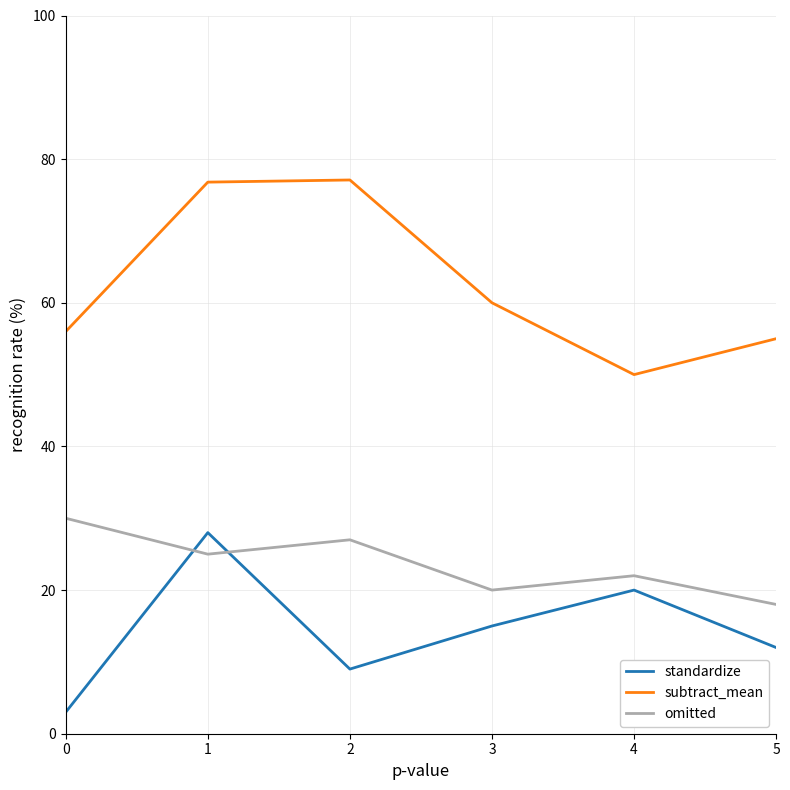

What is the greatest value displayed?

77.1